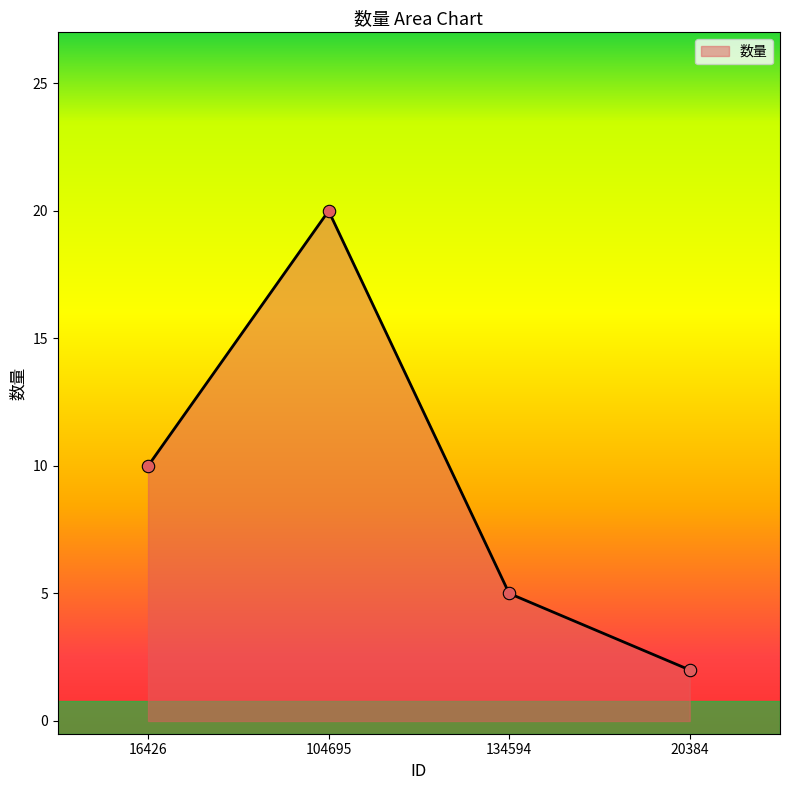

Approximately how many times larger is the value at 16426 compared to 134594?

2.0